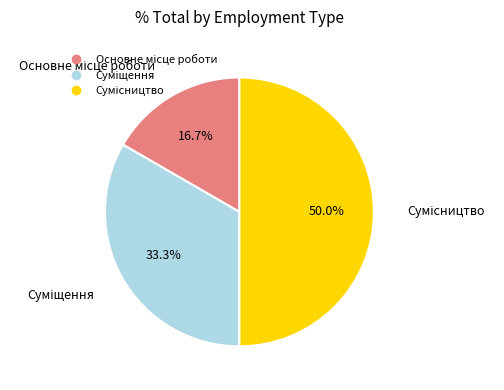

What is the change in value from Основне місце роботи to Суміщення?

+1